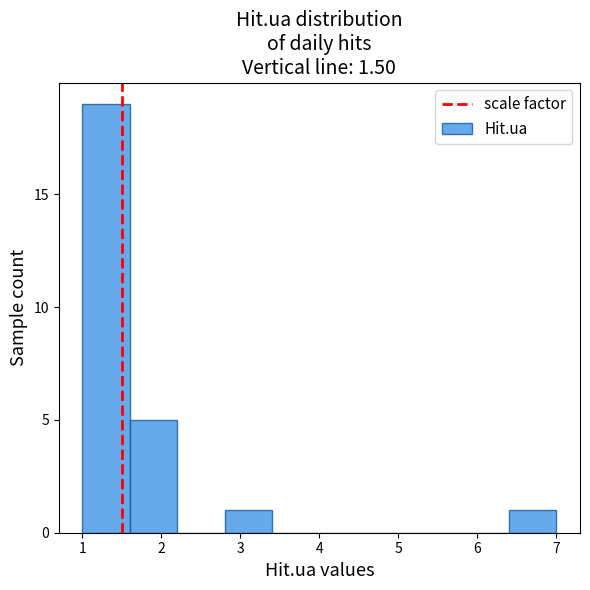

Reading left to right, transcribe this chart: for each bar, give the range it covers on the x-axis and its height. The values are not printed on the chart, so give them approximately, as read against the axis.

1.0 to 1.6: 19
1.6 to 2.2: 5
2.2 to 2.8: 0
2.8 to 3.4: 1
3.4 to 4.0: 0
4.0 to 4.6: 0
4.6 to 5.2: 0
5.2 to 5.8: 0
5.8 to 6.4: 0
6.4 to 7.0: 1